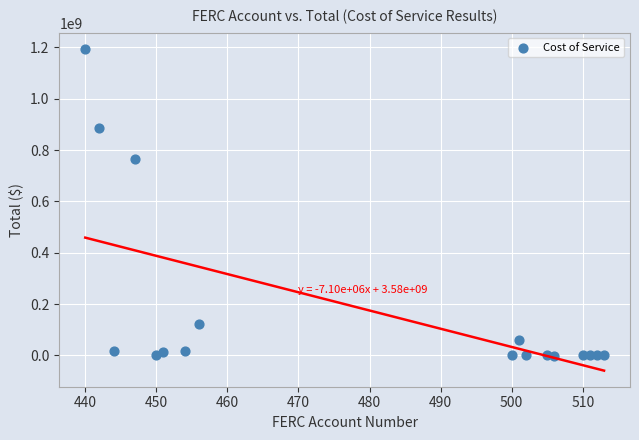

What is the range of X values (max minus min)?

73.0